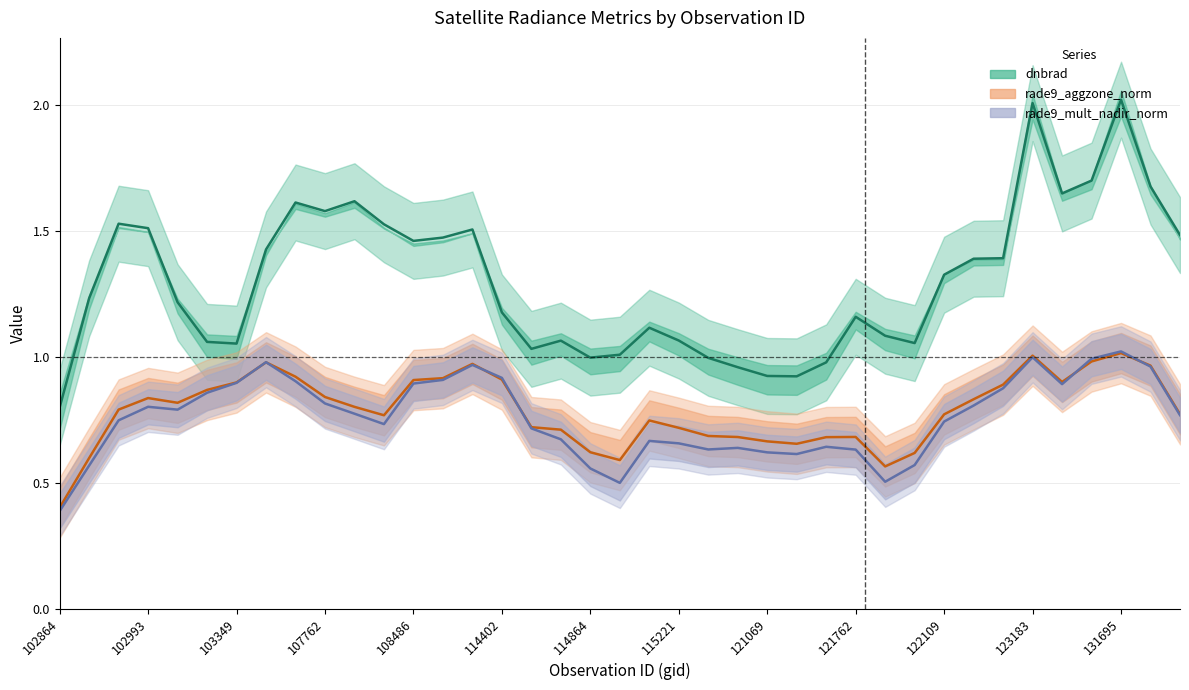

How many series are shown in this chart?

3